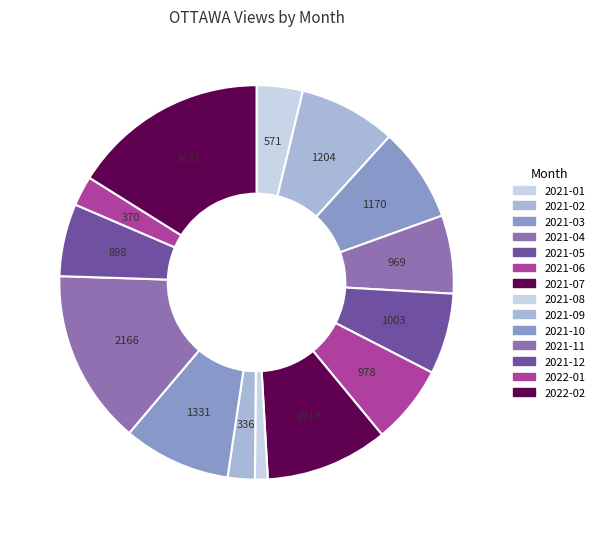

How many segments does this pie chart have?

14